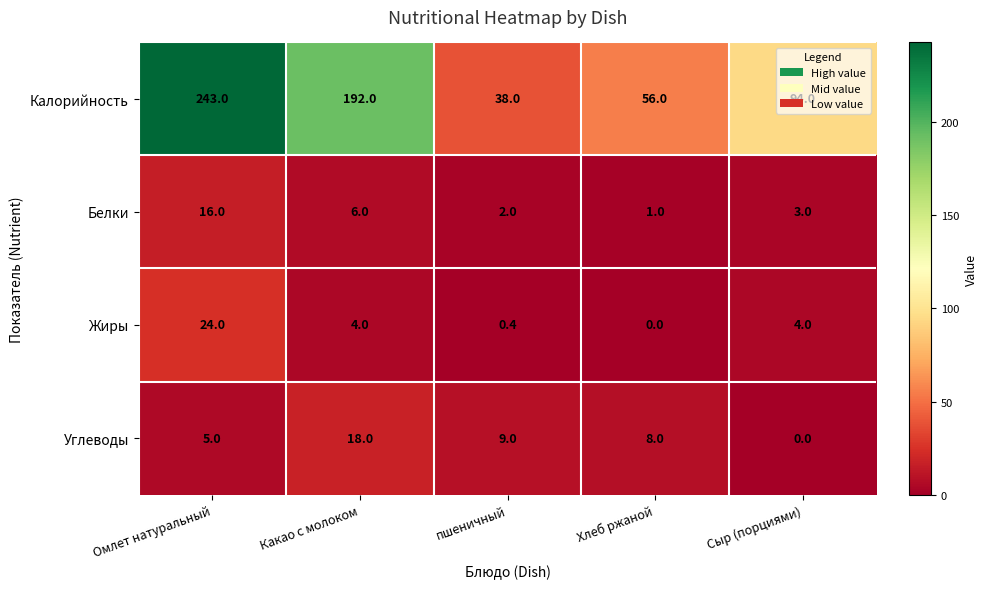

Where is Калорийность nearest to the value 140?

Сыр (порциями)